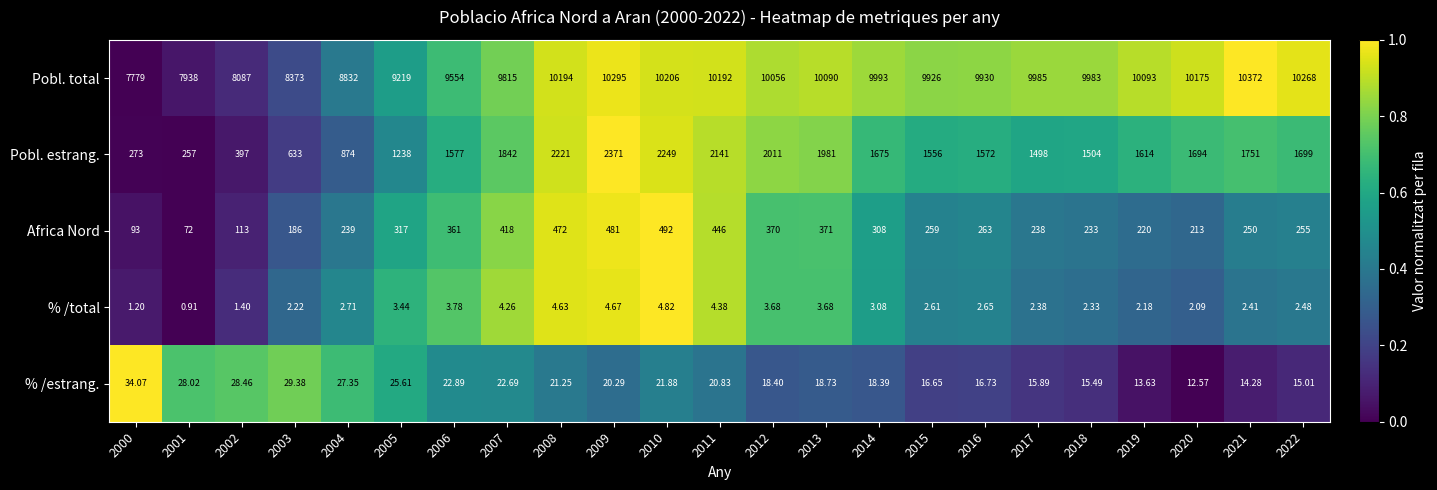

How many series are shown in this chart?

5